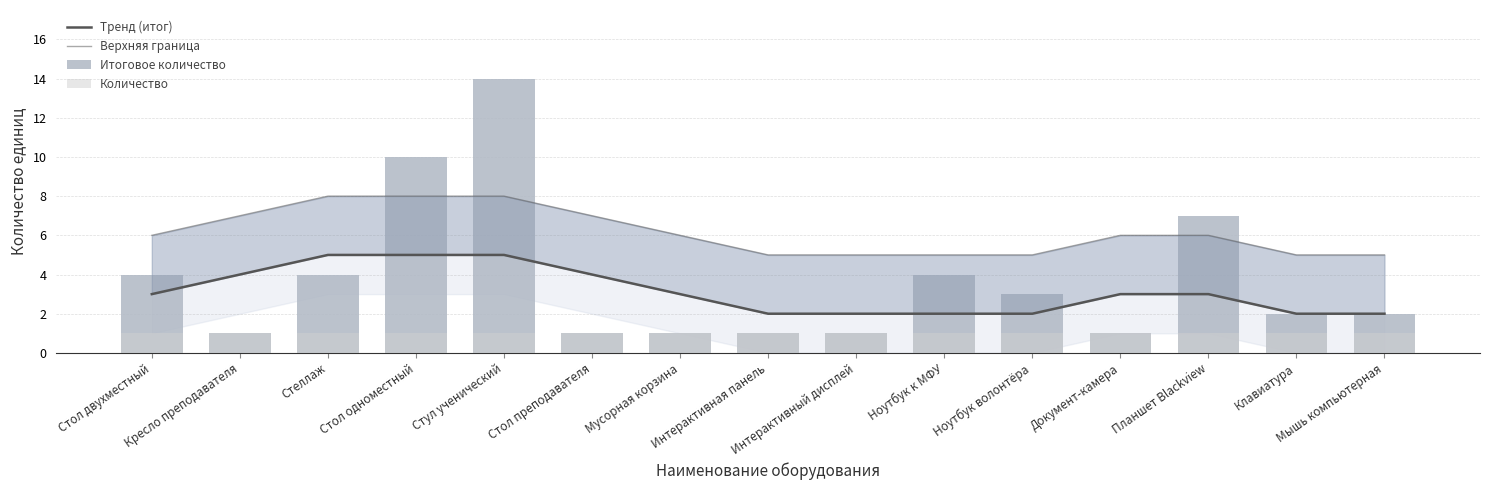

Is the value of Верхняя граница at Стеллаж greater than the value of Количество at Стол двухместный?

Yes